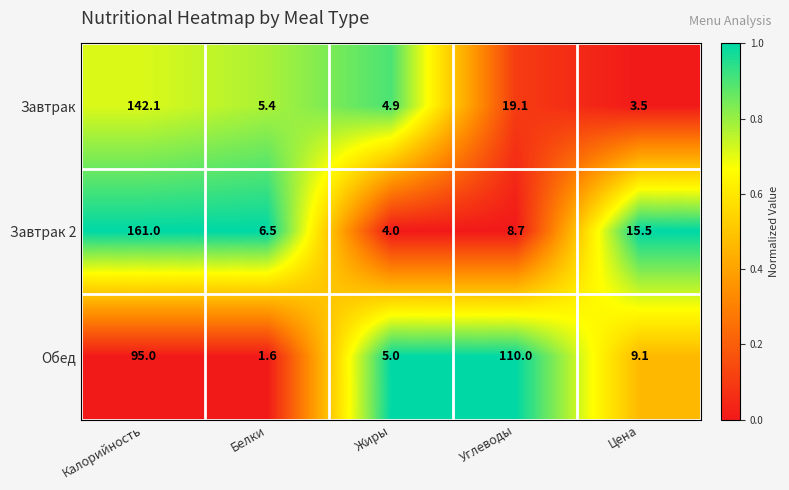

Reading left to right, what are all the values shown in this chart?

Завтрак: 142.1	5.4	4.9	19.1	3.5
Завтрак 2: 161.0	6.5	4.0	8.7	15.5
Обед: 95.0	1.6	5.0	110.0	9.1